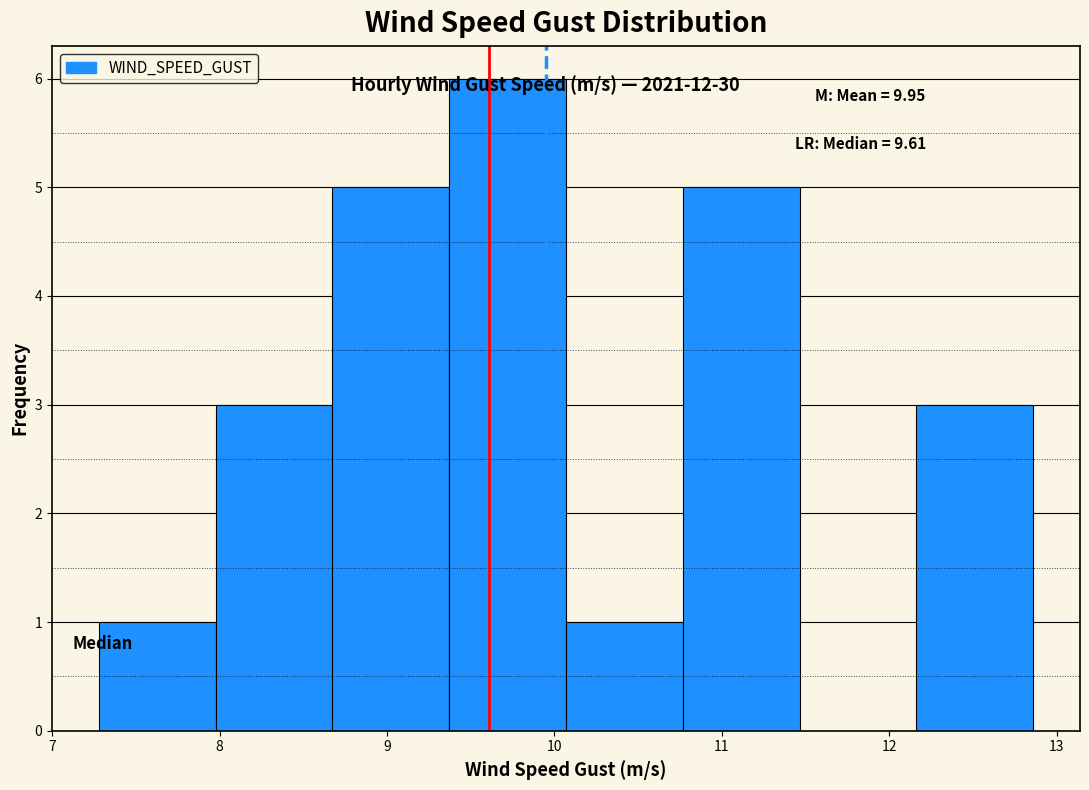

Over which range of the x-axis is the bar tallest?

9.4 to 10.1